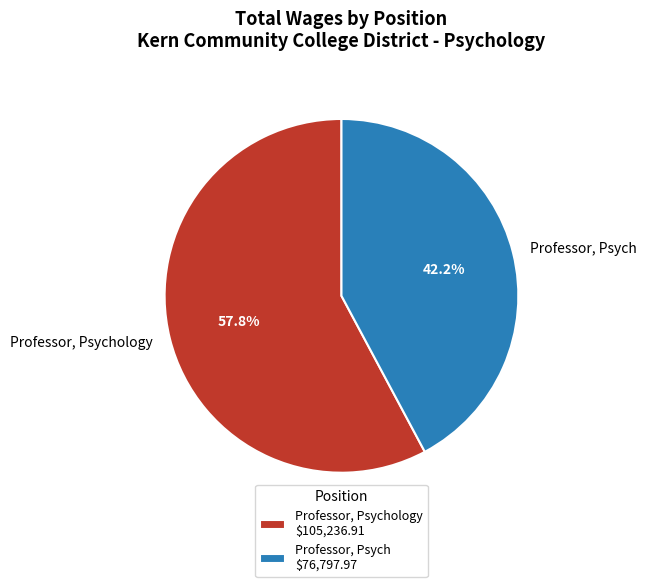

Does any single category account for the majority?

Yes